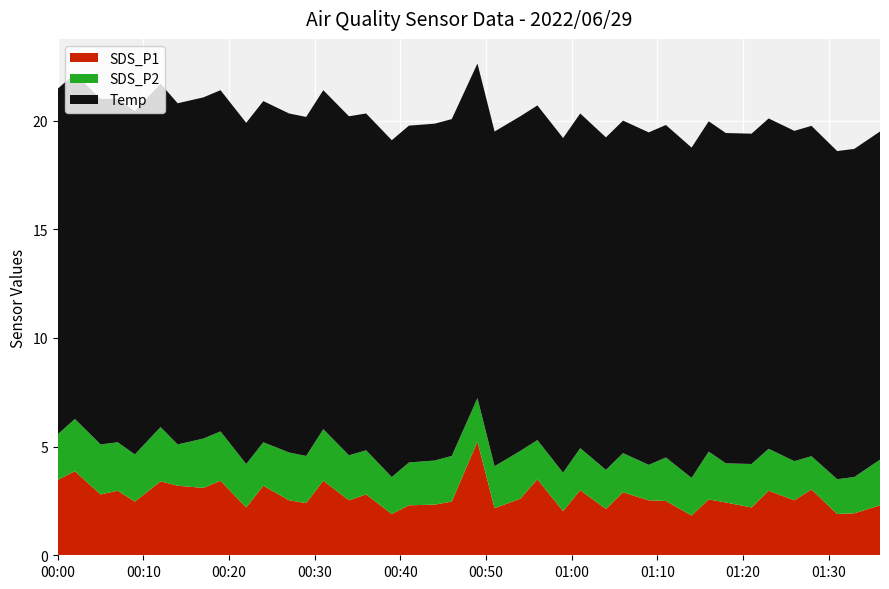

Reading left to right, transcribe all the data shown in this chart.

SDS_P1: 3.5	3.9	2.8	3.0	2.5	3.4	3.2	3.1	3.4	2.2	3.2	2.5	2.4	3.4	2.5	2.8	1.9	2.3	2.3	2.5	5.2	2.2	2.6	3.5	2.0	3.0	2.1	2.9	2.5	2.5	1.8	2.6	2.4	2.2	3.0	2.5	3.0	1.9	1.9	2.3
SDS_P2: 2.1	2.4	2.3	2.2	2.2	2.5	1.9	2.3	2.3	2.0	2.0	2.2	2.2	2.4	2.1	2.0	1.7	2.0	2.0	2.1	2.0	1.9	2.2	1.8	1.8	1.9	1.8	1.8	1.6	2.0	1.7	2.2	1.8	2.0	1.9	1.8	1.5	1.6	1.7	2.1
Temp: 15.9	15.9	15.9	15.8	15.8	15.8	15.7	15.7	15.7	15.7	15.7	15.6	15.6	15.6	15.6	15.5	15.5	15.5	15.5	15.5	15.4	15.4	15.4	15.4	15.4	15.4	15.3	15.3	15.3	15.3	15.2	15.2	15.2	15.2	15.2	15.2	15.2	15.1	15.1	15.1